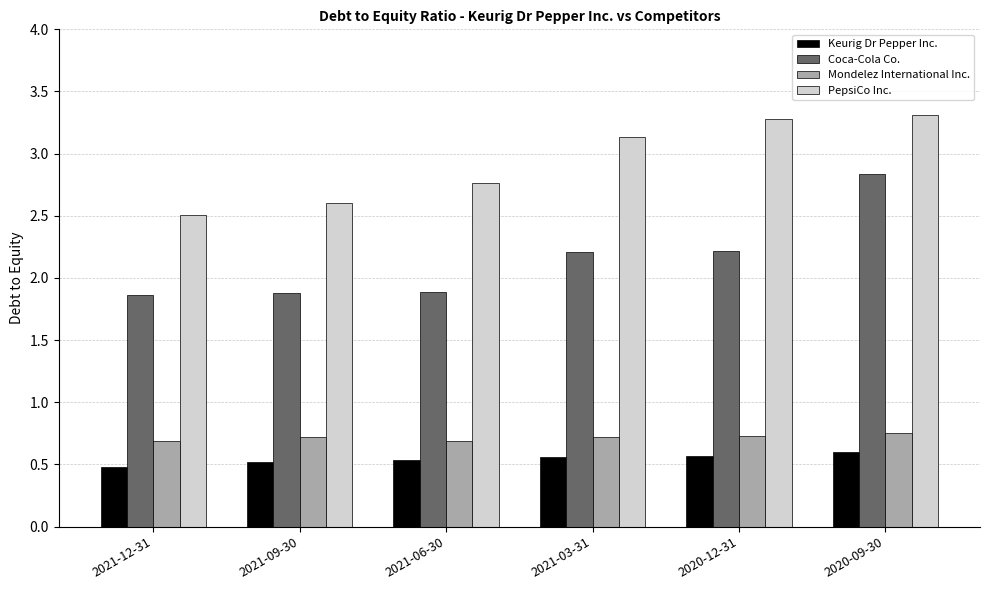

What position from the left is 2020-09-30?

6